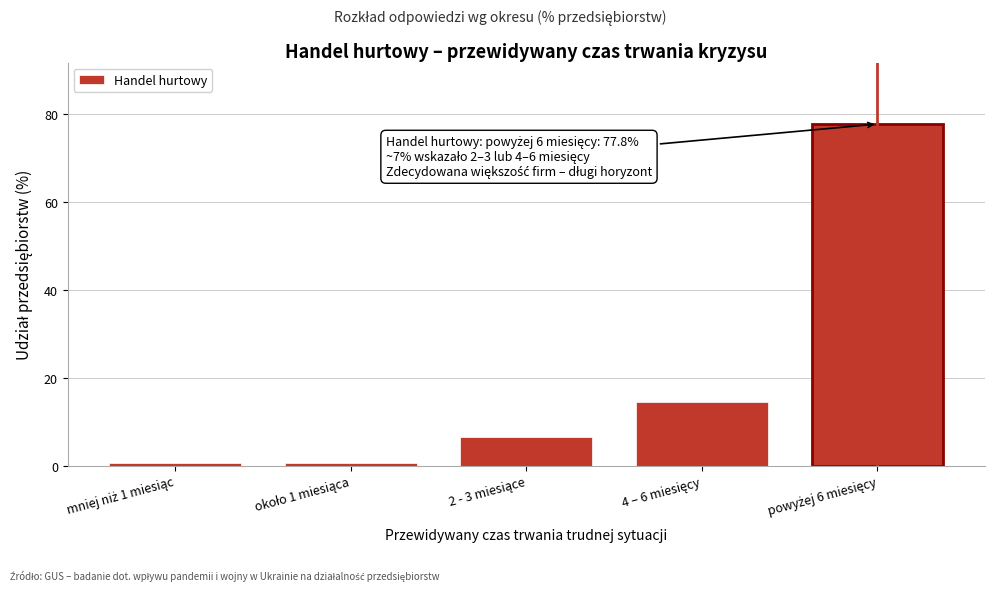

What is the difference between the maximum and second lowest values?

77.2